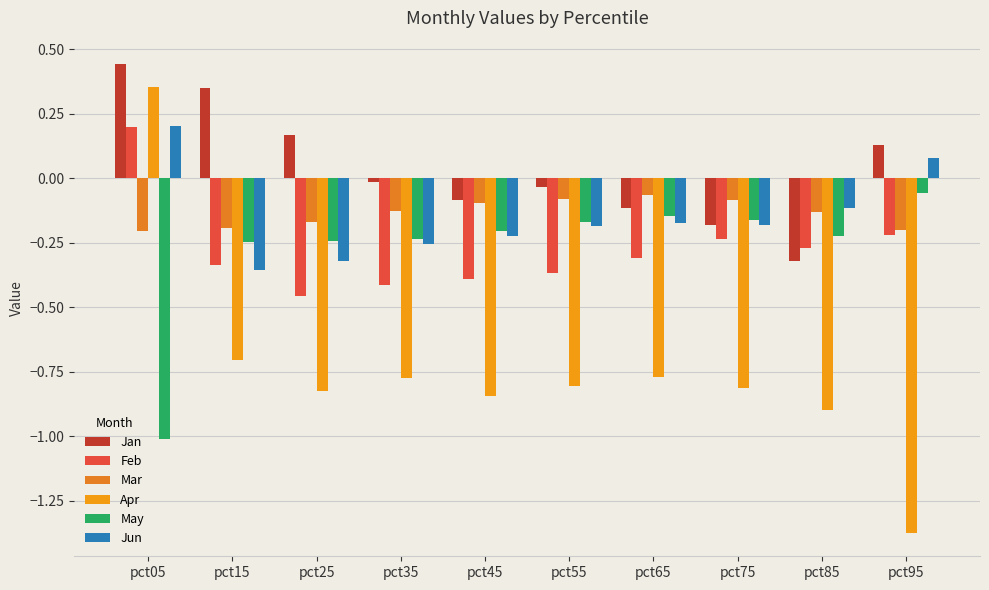

True or false: Apr has a value of -0.8 at pct45.

True